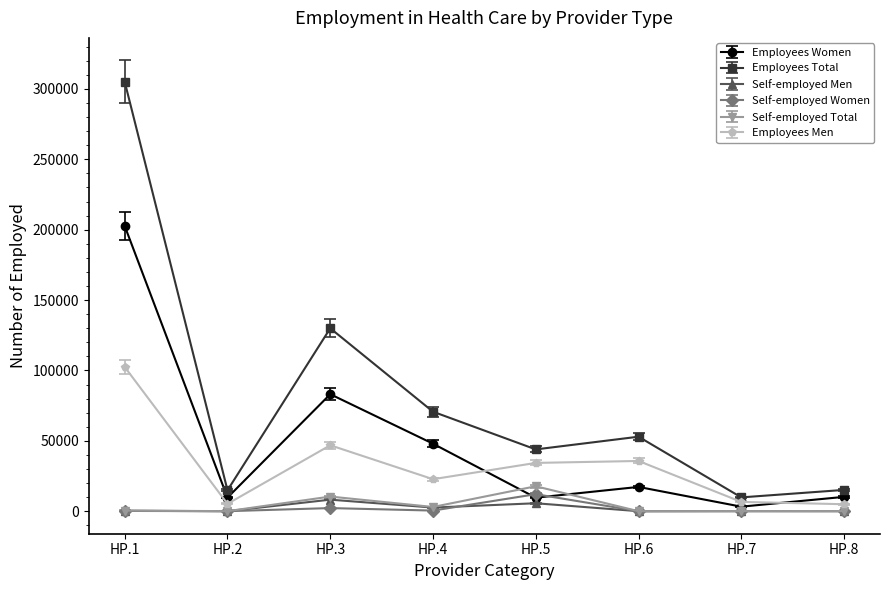

What is the total value across all series at HP.8?

30336